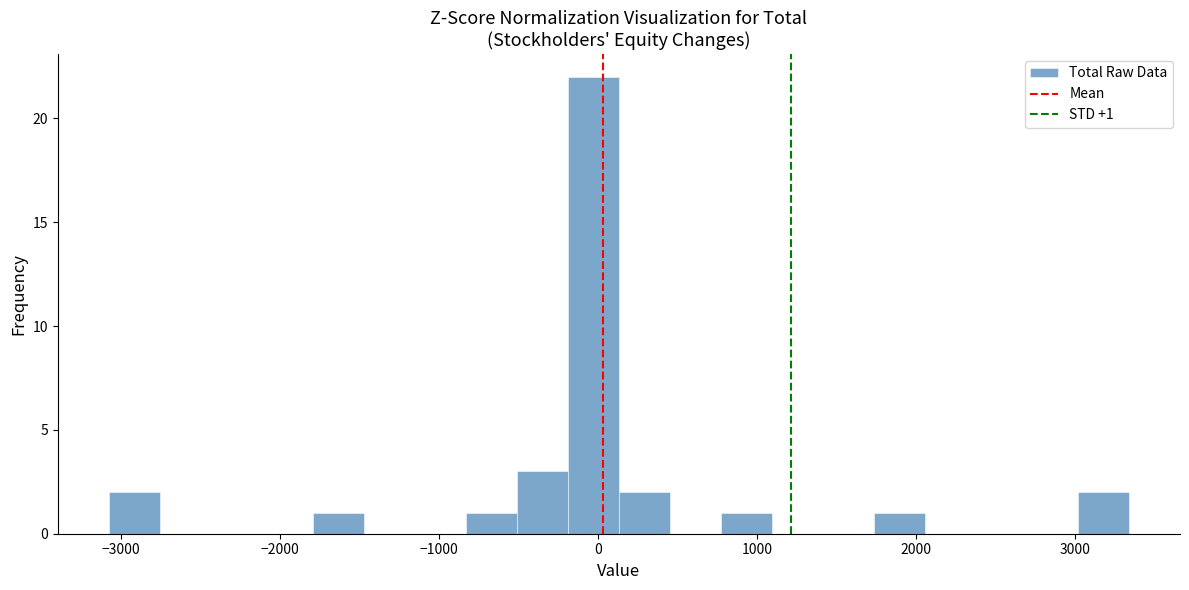

Around what value on the x-axis is the tallest bar? Give the approximate position of its centre, as read against the axis.

0